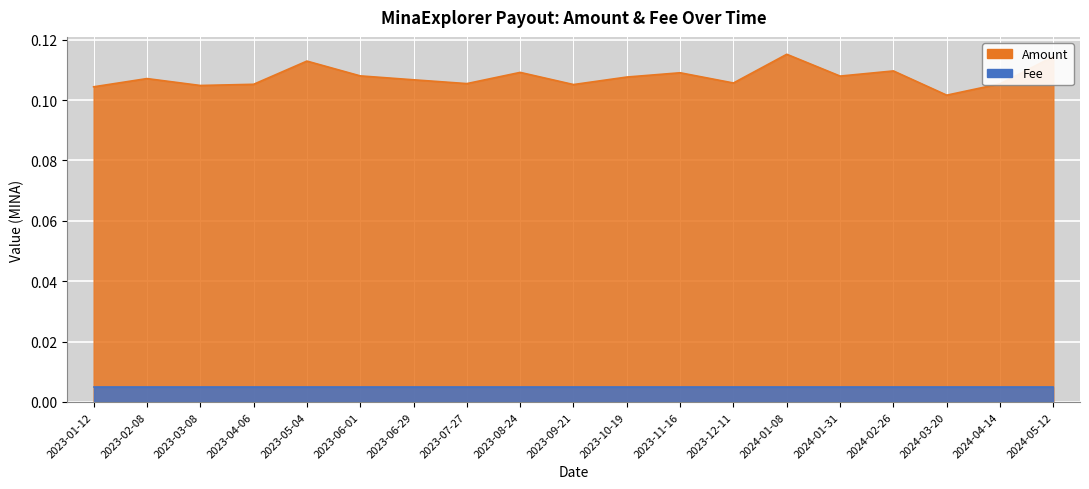

Reading left to right, extract all data points from this chart.

0.1	0.1	0.1	0.1	0.1	0.1	0.1	0.1	0.1	0.1	0.1	0.1	0.1	0.1	0.1	0.1	0.1	0.1	0.1